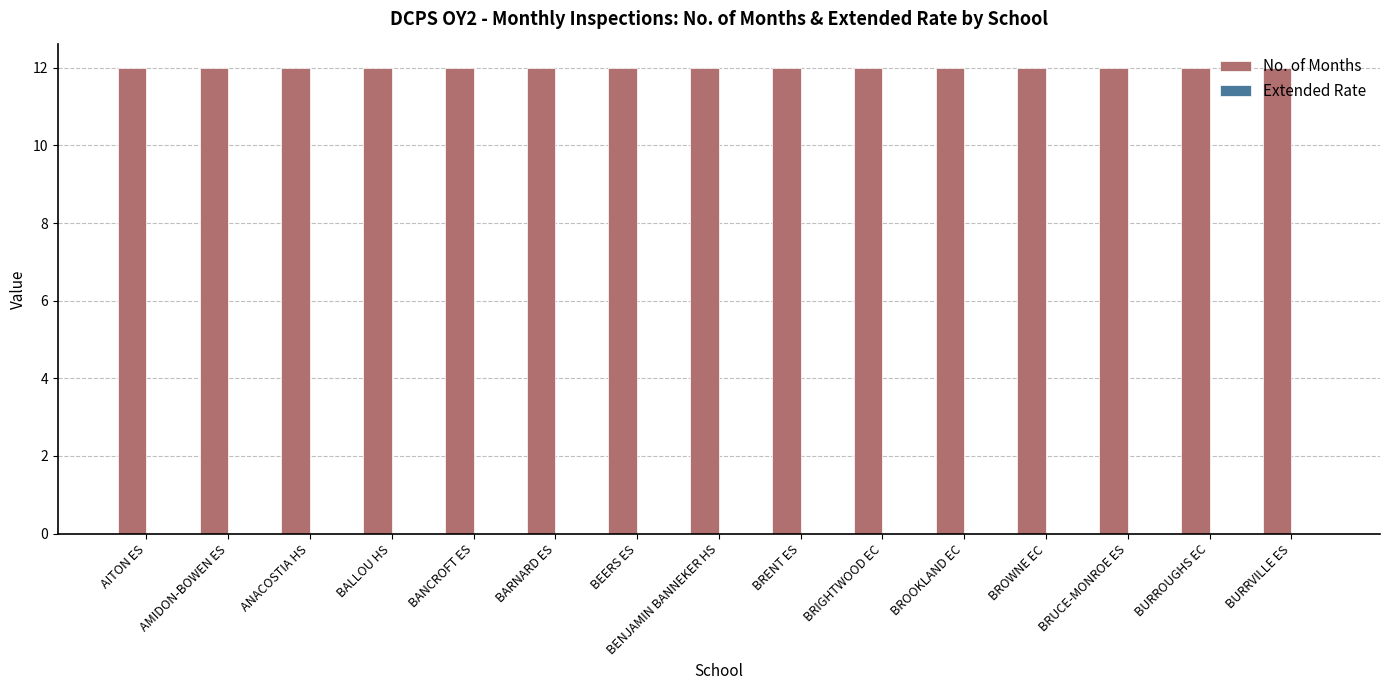

Reading right to left, list all the values displayed in this chart.

No. of Months: BURRVILLE ES=12	BURROUGHS EC=12	BRUCE-MONROE ES=12	BROWNE EC=12	BROOKLAND EC=12	BRIGHTWOOD EC=12	BRENT ES=12	BENJAMIN BANNEKER HS=12	BEERS ES=12	BARNARD ES=12	BANCROFT ES=12	BALLOU HS=12	ANACOSTIA HS=12	AMIDON-BOWEN ES=12	AITON ES=12
Extended Rate: BURRVILLE ES=0	BURROUGHS EC=0	BRUCE-MONROE ES=0	BROWNE EC=0	BROOKLAND EC=0	BRIGHTWOOD EC=0	BRENT ES=0	BENJAMIN BANNEKER HS=0	BEERS ES=0	BARNARD ES=0	BANCROFT ES=0	BALLOU HS=0	ANACOSTIA HS=0	AMIDON-BOWEN ES=0	AITON ES=0